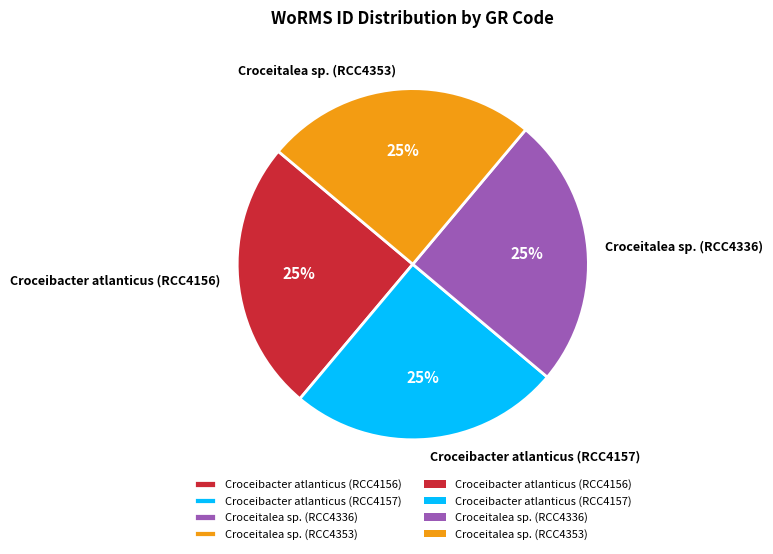

Count the number of slices in the pie.

4